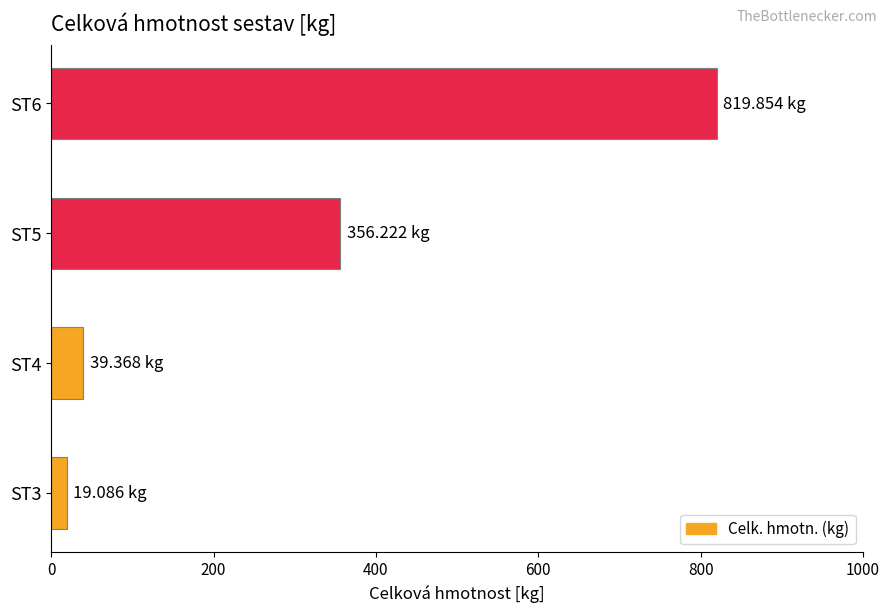

What is the change in value from ST4 to ST5?

+316.9